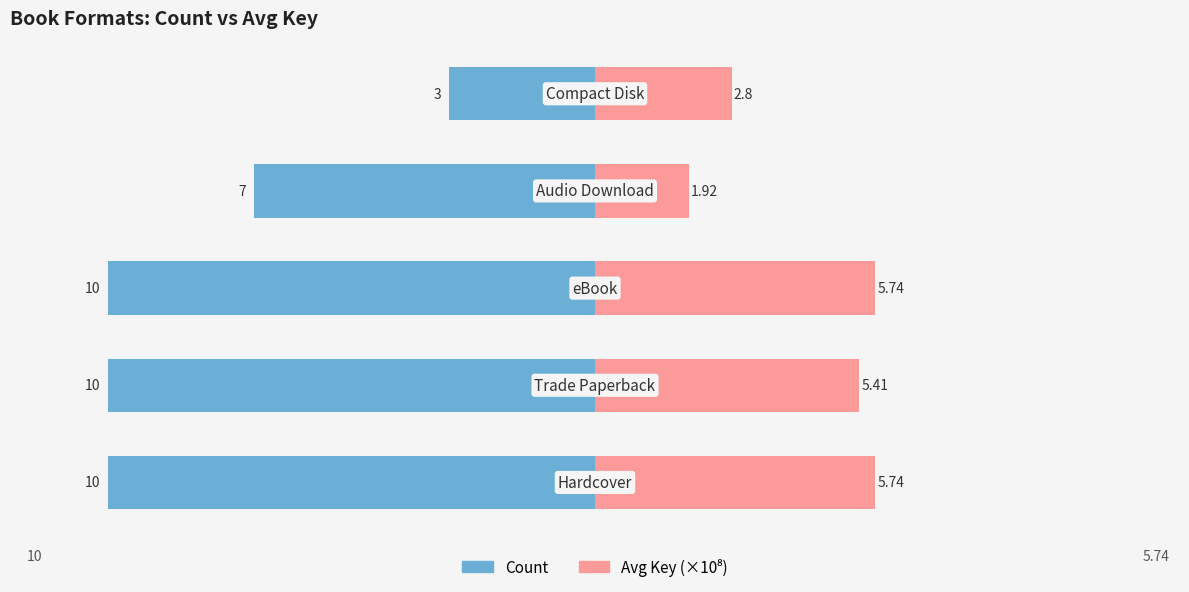

Which series has the largest range (max minus min)?

Count